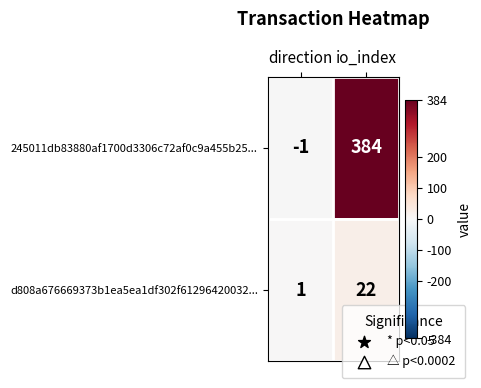

At which category is the sum across all series the highest?

io_index